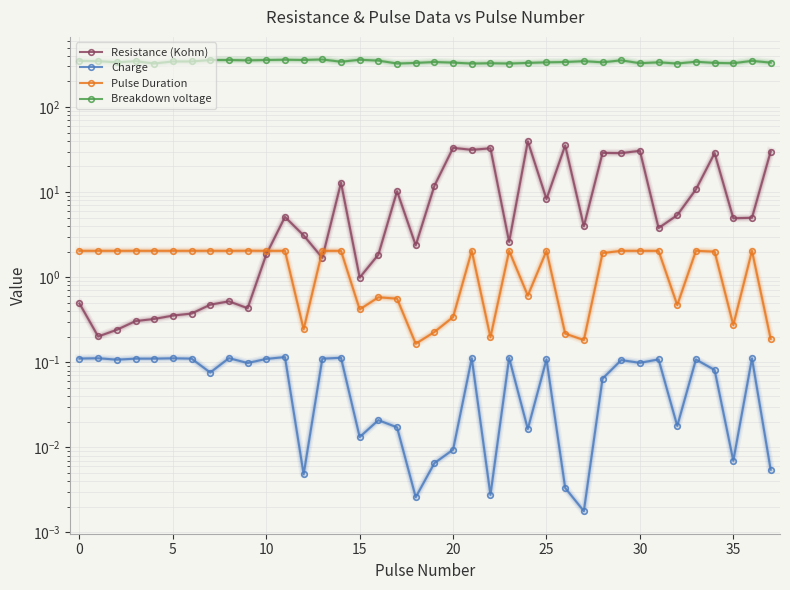

Reading left to right, list all the values displayed in this chart.

Resistance (Kohm): 0.5	0.2	0.2	0.3	0.3	0.4	0.4	0.5	0.5	0.4	1.9	5.1	3.1	1.7	12.9	1.0	1.8	10.2	2.4	11.9	33.1	31.4	32.7	2.6	39.5	8.3	35.3	4.0	28.9	28.7	30.6	3.8	5.4	10.8	28.7	4.9	5.0	30.0
Charge: 0.1	0.1	0.1	0.1	0.1	0.1	0.1	0.1	0.1	0.1	0.1	0.1	0.0	0.1	0.1	0.0	0.0	0.0	0.0	0.0	0.0	0.1	0.0	0.1	0.0	0.1	0.0	0.0	0.1	0.1	0.1	0.1	0.0	0.1	0.1	0.0	0.1	0.0
Pulse Duration: 2.0	2.0	2.0	2.0	2.0	2.0	2.0	2.0	2.0	2.0	2.0	2.0	0.2	2.0	2.0	0.4	0.6	0.6	0.2	0.2	0.3	2.0	0.2	2.0	0.6	2.0	0.2	0.2	1.9	2.0	2.0	2.0	0.5	2.0	2.0	0.3	2.0	0.2
Breakdown voltage: 348.5	345.8	335.1	345.8	324.4	343.2	343.2	356.6	356.6	353.9	356.6	359.2	356.6	361.9	340.4	359.2	351.1	324.4	329.8	337.8	332.3	324.4	327.0	324.4	329.8	335.1	337.8	345.8	335.1	353.9	327.0	335.1	324.4	340.4	329.8	327.0	348.5	332.3